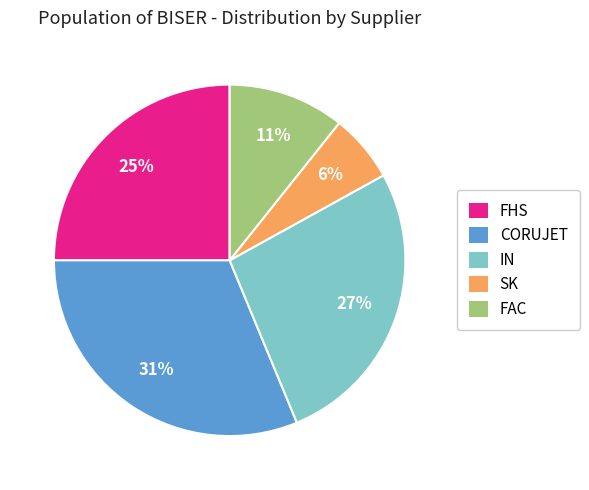

Count the number of slices in the pie.

5